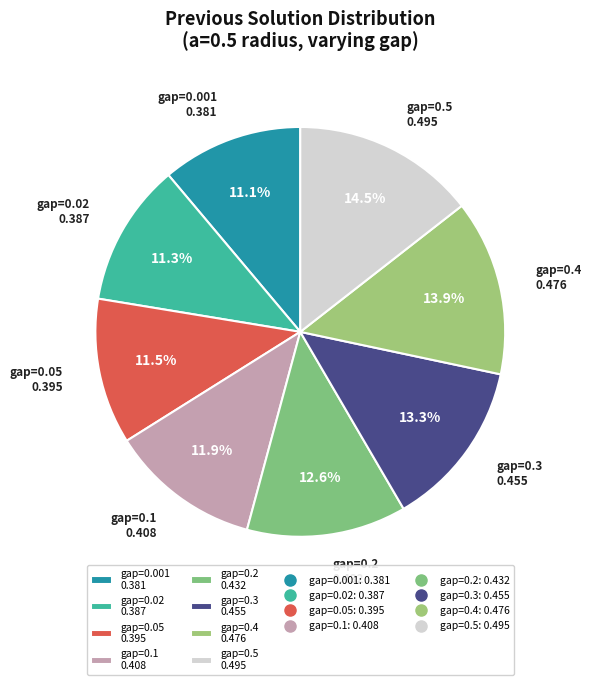

Is the sum of gap=0.02 0.387 and gap=0.001 0.381 greater than half?

No